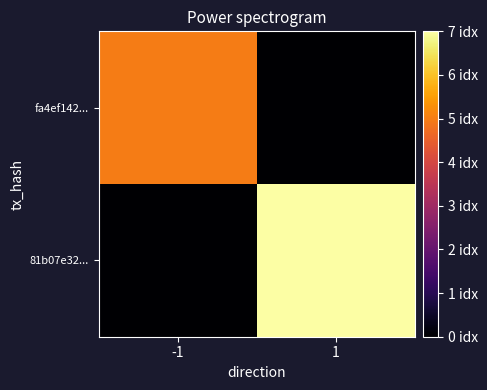

Reading right to left, what are all the values shown in this chart?

fa4ef142...: 1=0	-1=5
81b07e32...: 1=7	-1=0